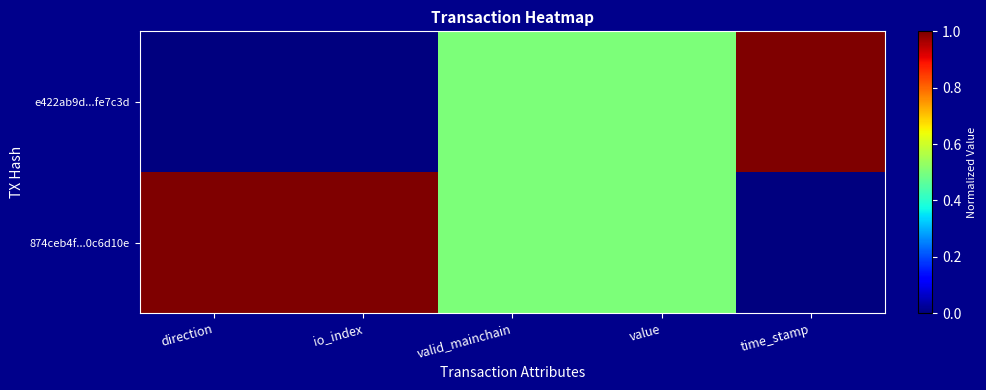

Which category has the lowest value across all series?

direction